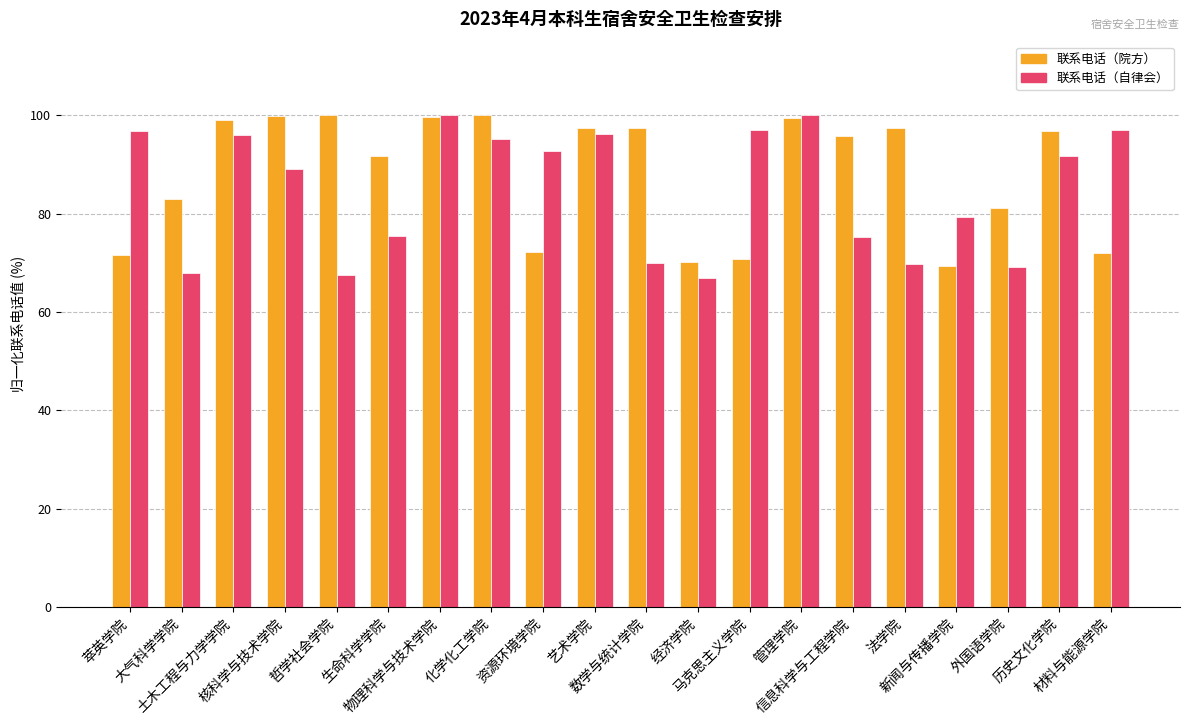

What is the difference between the 联系电话（院方） values at 经济学院 and 法学院?

27.1